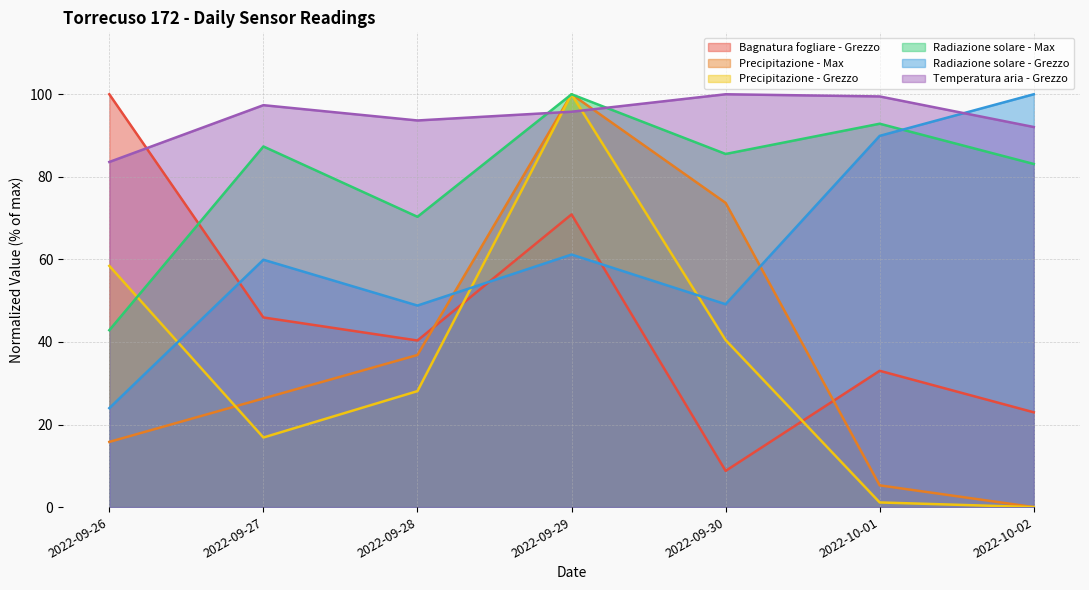

At which category does Temperatura aria - Grezzo reach its first local valley?

2022-09-28